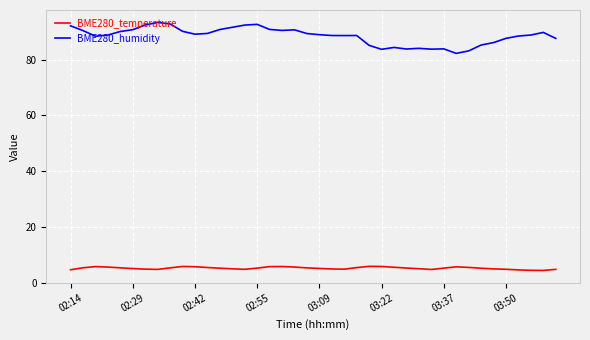

Which series has the widest spread of values?

BME280_humidity